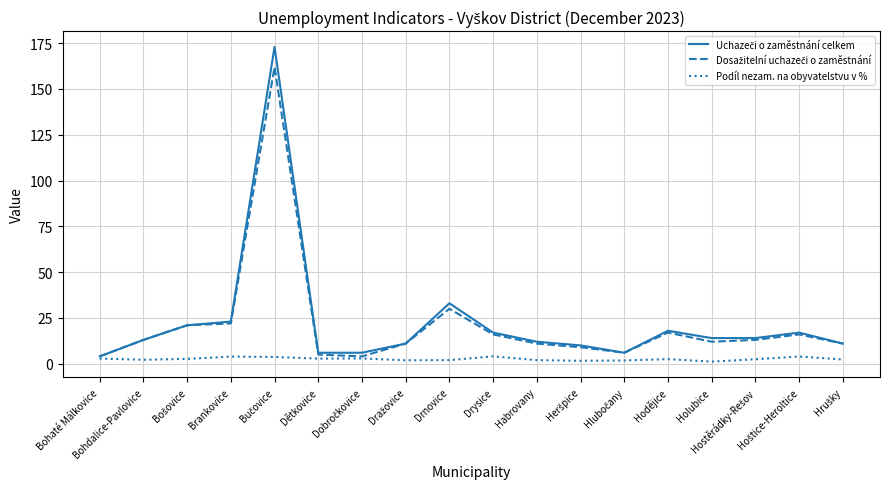

What is the greatest value displayed?

173.0